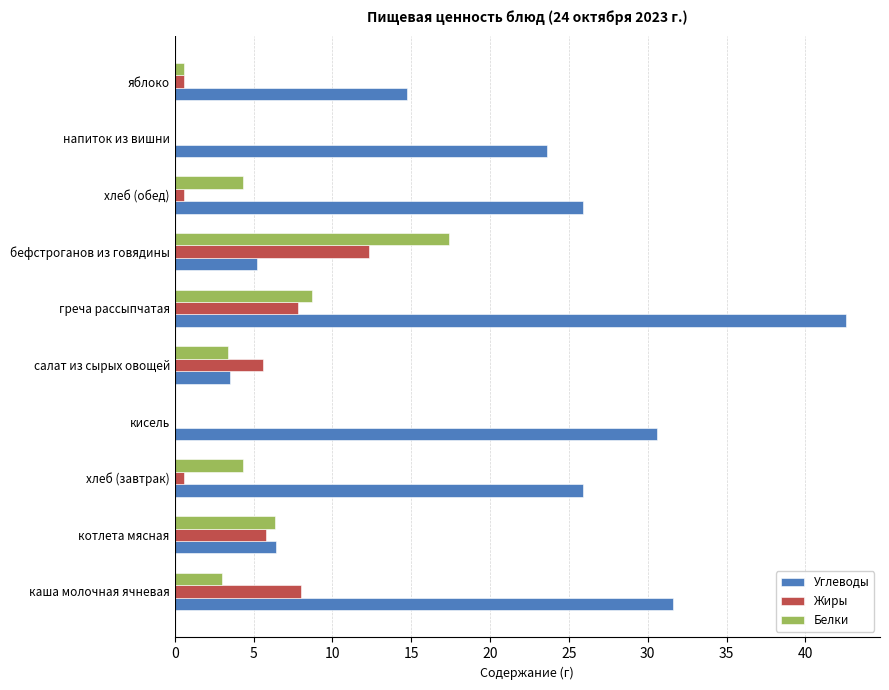

What is the sum of all Белки values?

48.1